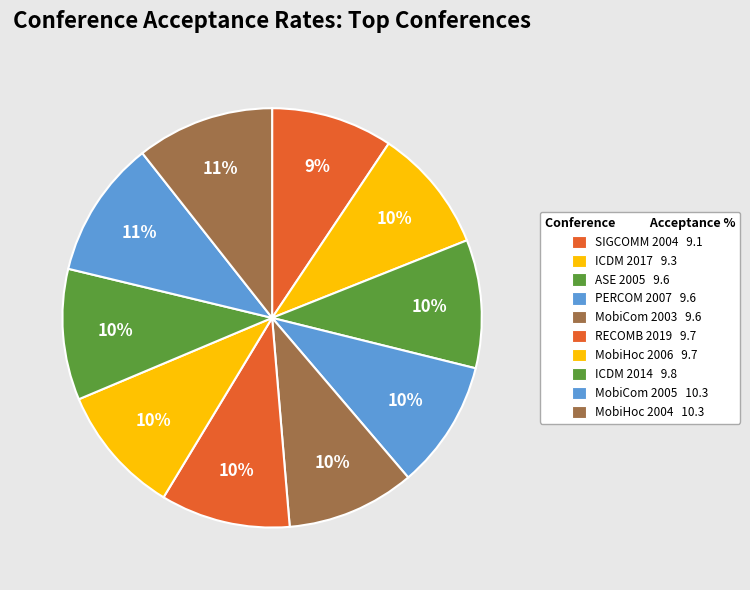

To the nearest percent, what is the difference between the largest and smallest slice percentages?

1%